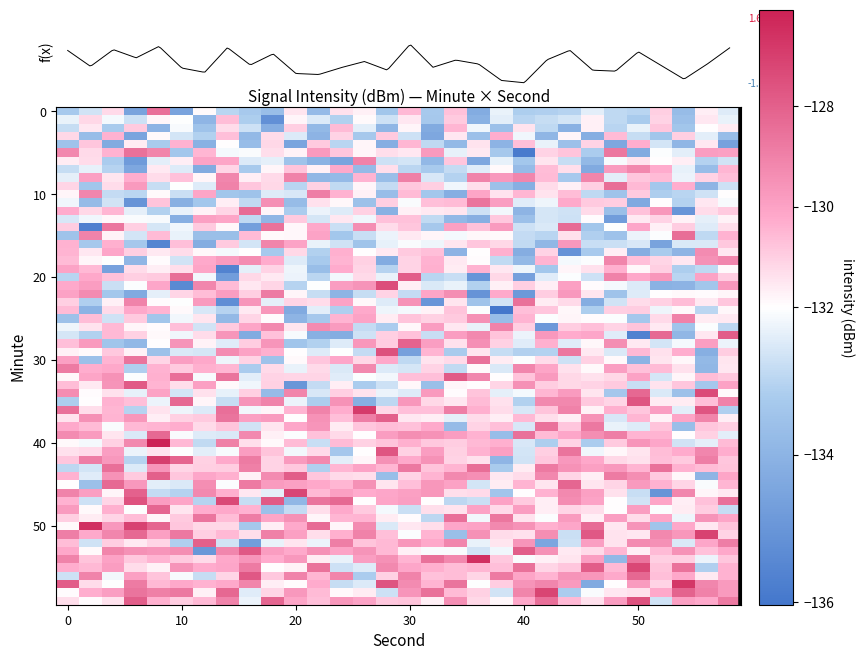

What is the difference between the maximum and minimum values in the 1 series?

4.5